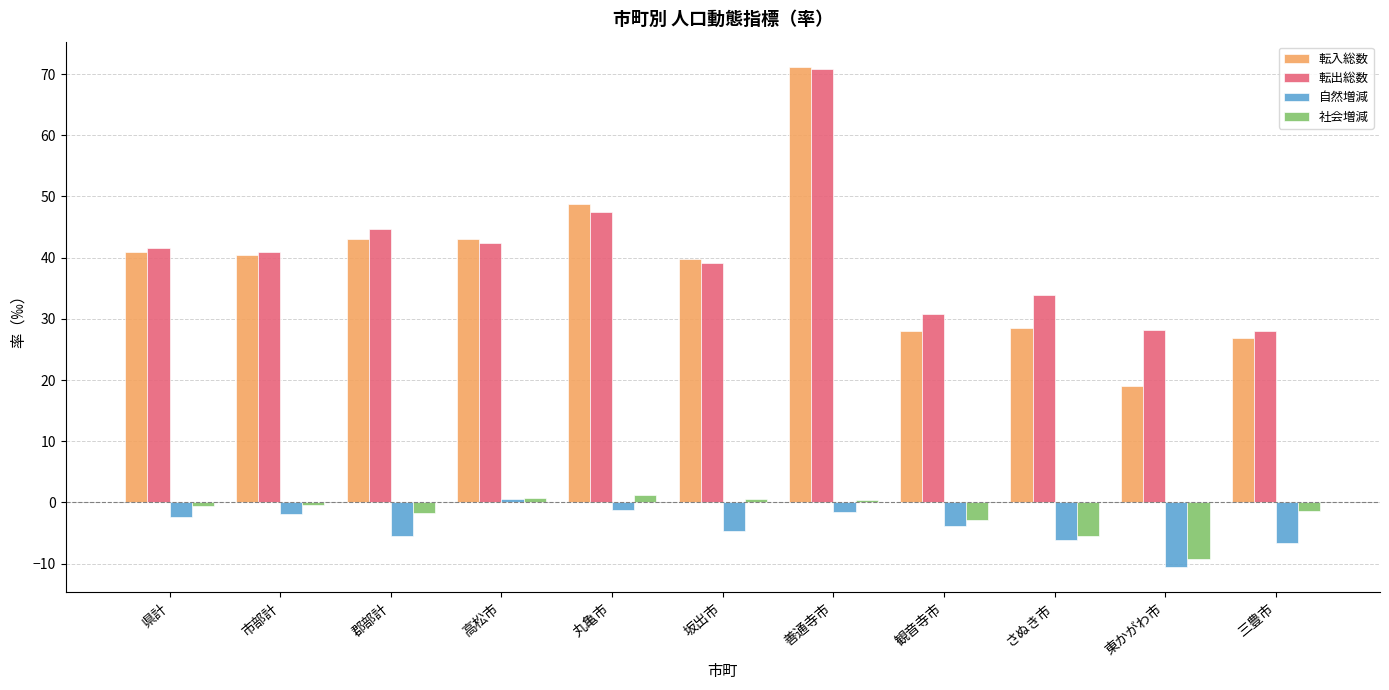

What position from the right is 丸亀市?

7